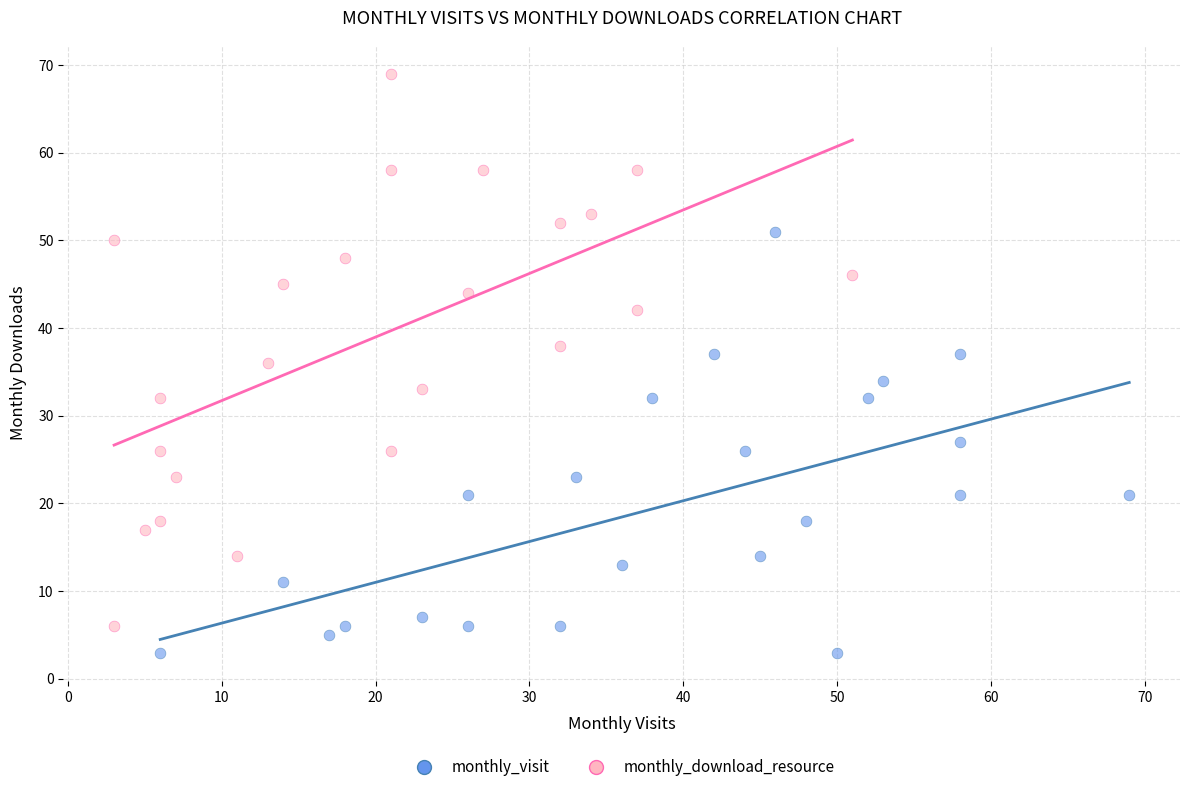

Which series contains the highest Y value?

monthly_download_resource